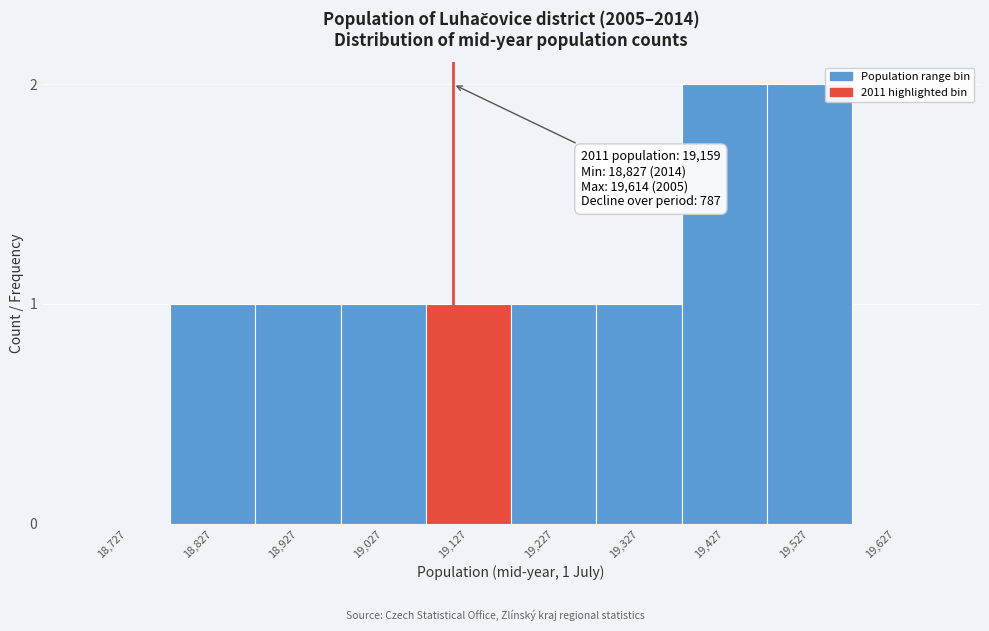

Reading right to left, transcribe all the data shown in this chart.

19,627=0	19,527=2	19,427=2	19,327=1	19,227=1	19,127=1	19,027=1	18,927=1	18,827=1	18,727=0